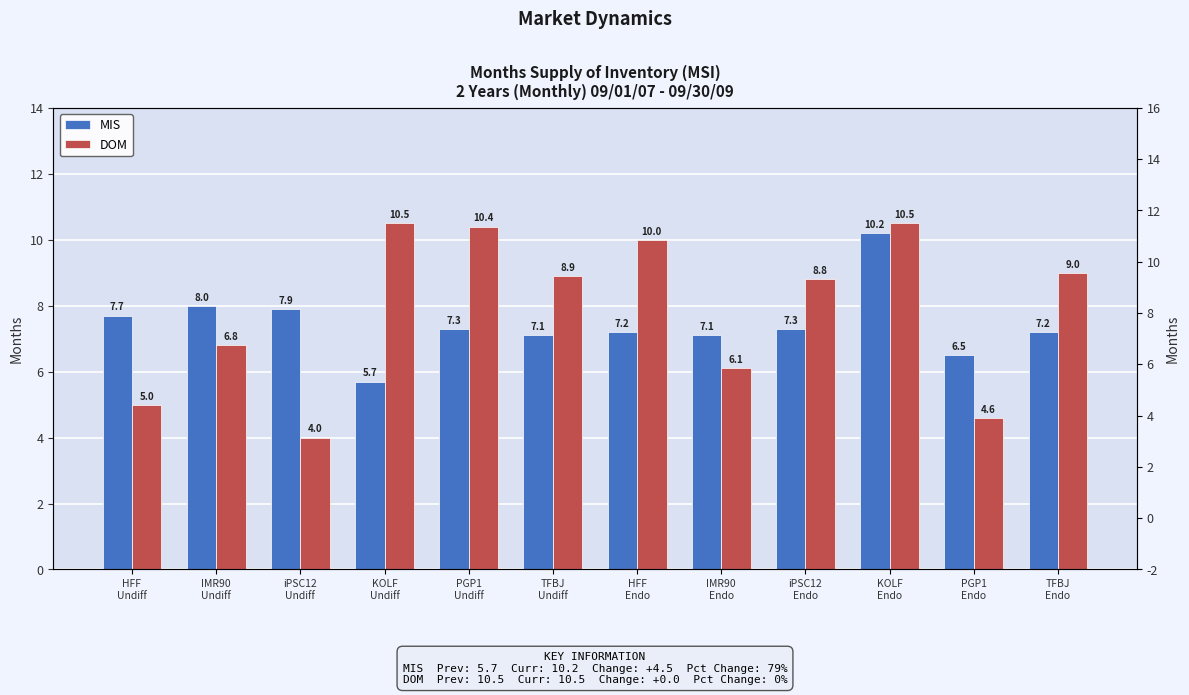

Reading left to right, extract all data points from this chart.

MIS: HFF
Undiff=7.7	IMR90
Undiff=8.0	iPSC12
Undiff=7.9	KOLF
Undiff=5.7	PGP1
Undiff=7.3	TFBJ
Undiff=7.1	HFF
Endo=7.2	IMR90
Endo=7.1	iPSC12
Endo=7.3	KOLF
Endo=10.2	PGP1
Endo=6.5	TFBJ
Endo=7.2
DOM: HFF
Undiff=5.0	IMR90
Undiff=6.8	iPSC12
Undiff=4.0	KOLF
Undiff=10.5	PGP1
Undiff=10.4	TFBJ
Undiff=8.9	HFF
Endo=10.0	IMR90
Endo=6.1	iPSC12
Endo=8.8	KOLF
Endo=10.5	PGP1
Endo=4.6	TFBJ
Endo=9.0